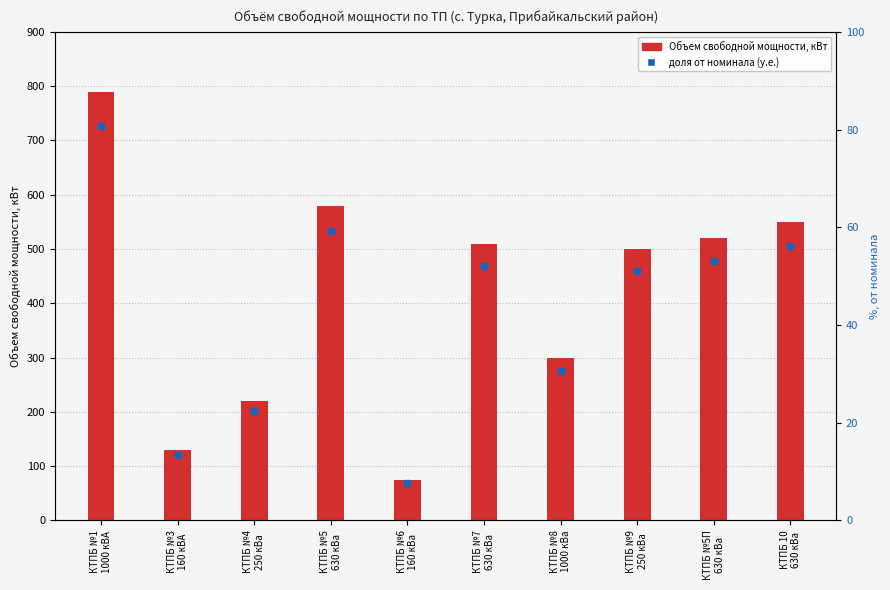

What is the ratio of the value at КТПБ №4
250 кВа to the value at КТПБ №7
630 кВа?

0.4